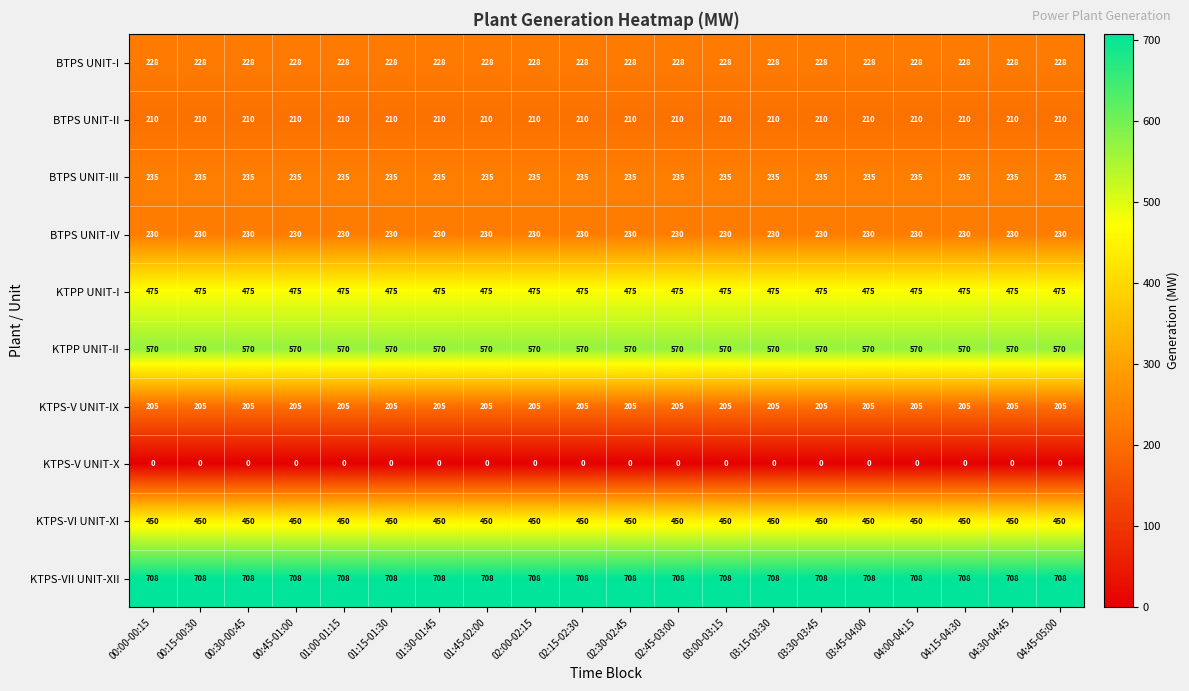

What is the lowest value of the KTPP UNIT-II series?

570